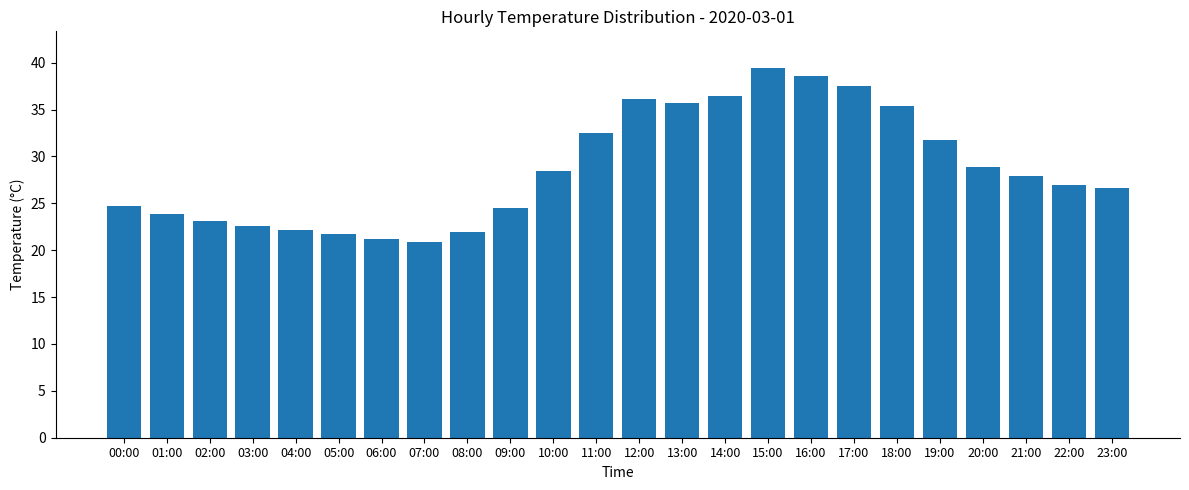

How many distinct data groups are displayed?

1